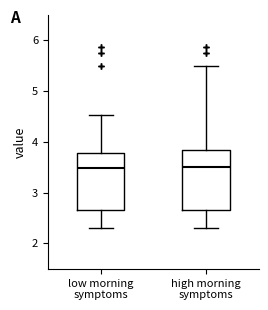

Where is the upper edge of the box for low morning symptoms on the y-axis? The values are not printed on the chart, so give them approximately, as read against the axis.

3.8